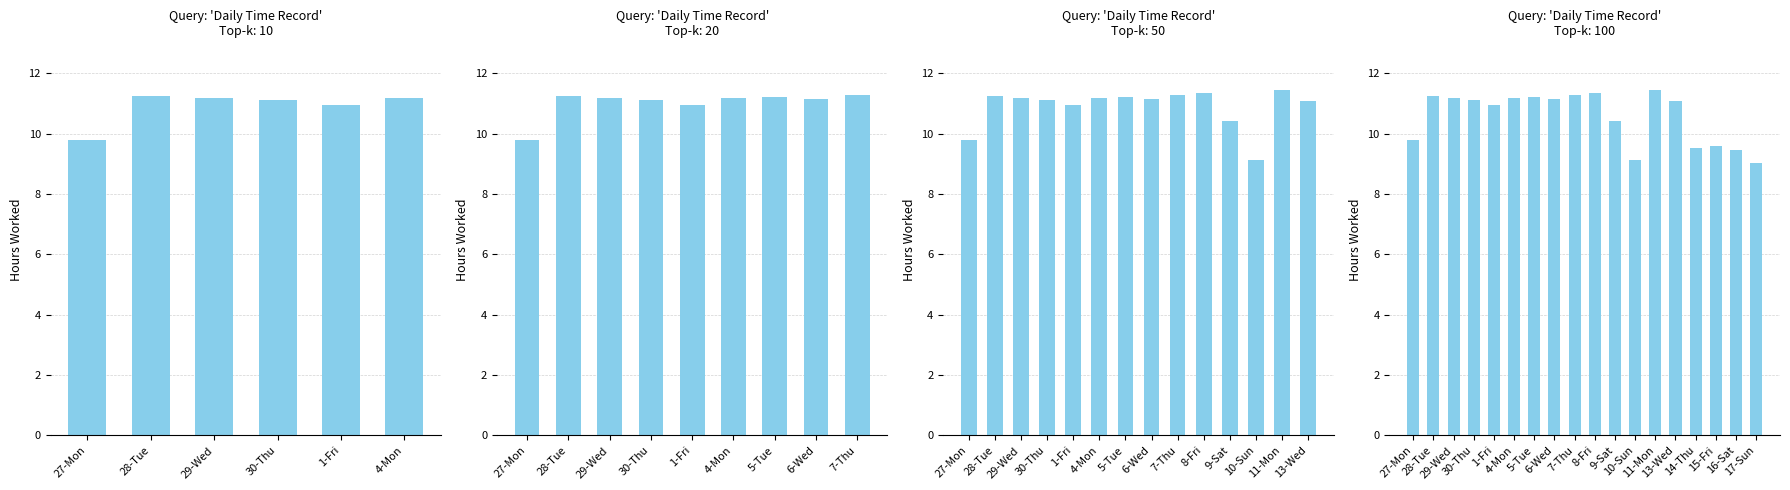

What is the change in value from 30-Thu to 1-Fri?

-0.2